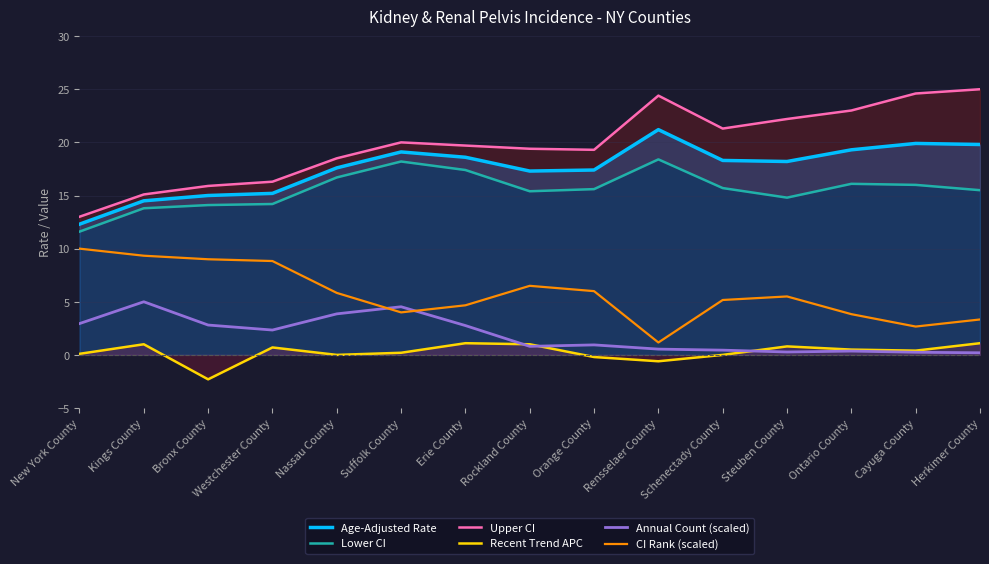

What is the value of the Age-Adjusted Rate point at the 5th from the left?

17.6